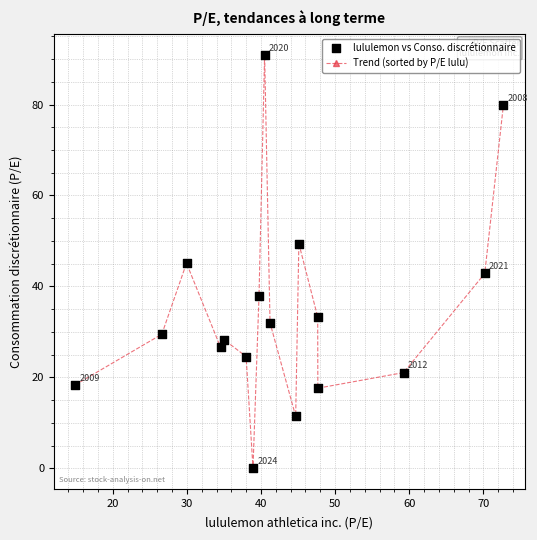

True or false: there are more than 0 points higher than both neighbors.

True